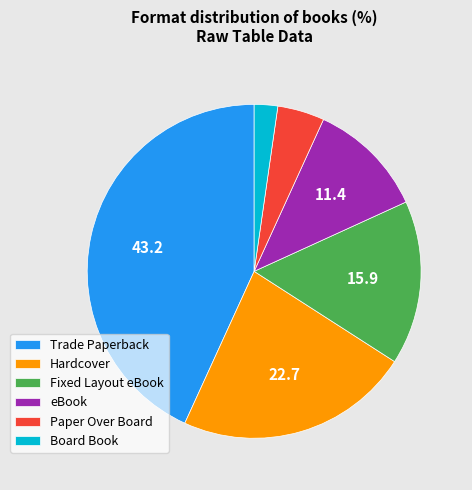

What is the ratio of the value at Hardcover to the value at Paper Over Board?

5.0